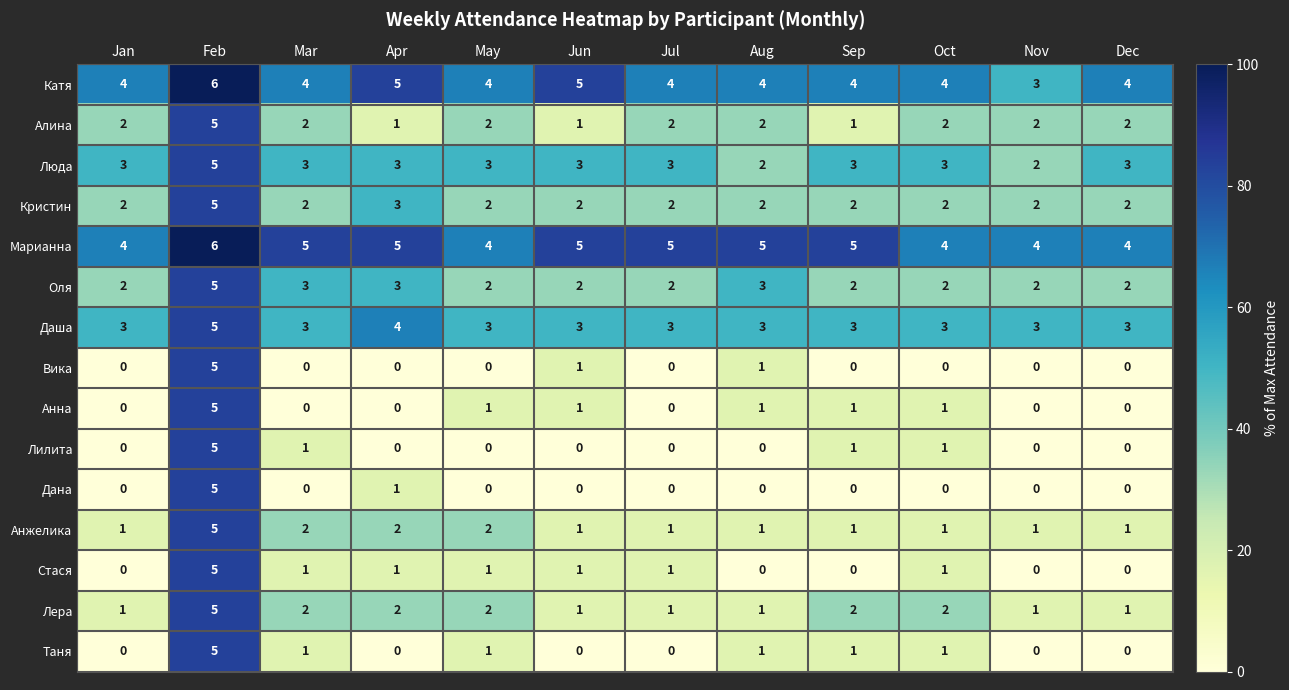

Which series has the largest total across all categories?

Марианна